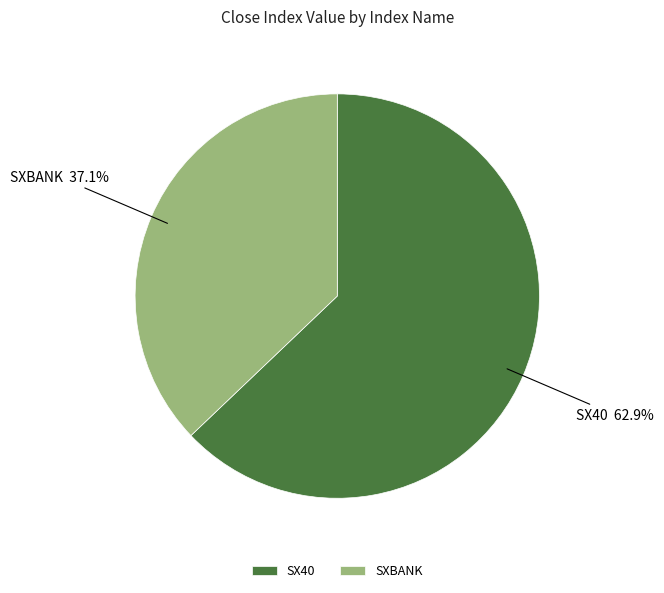

To the nearest percent, what is the difference between the SXBANK and SX40 slice percentages?

26%